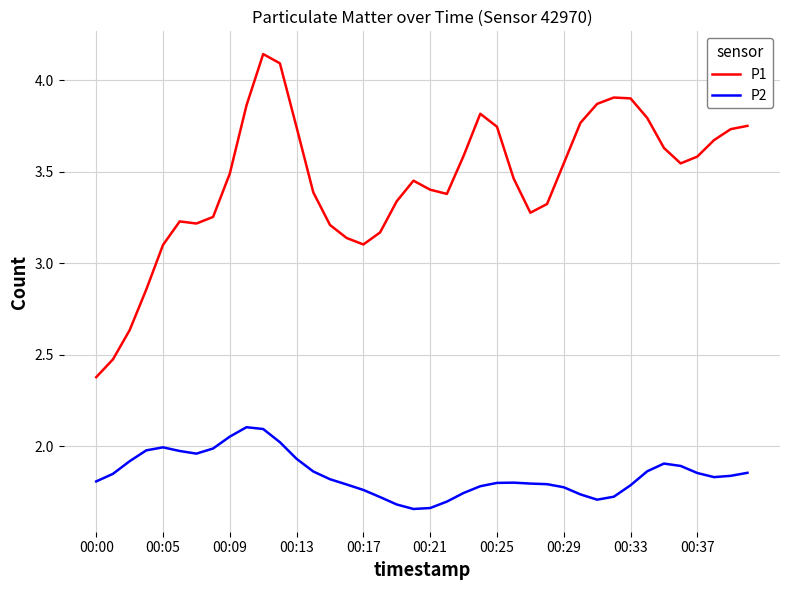

Rank the series by their maximum value, from lowest to highest.

P2, P1